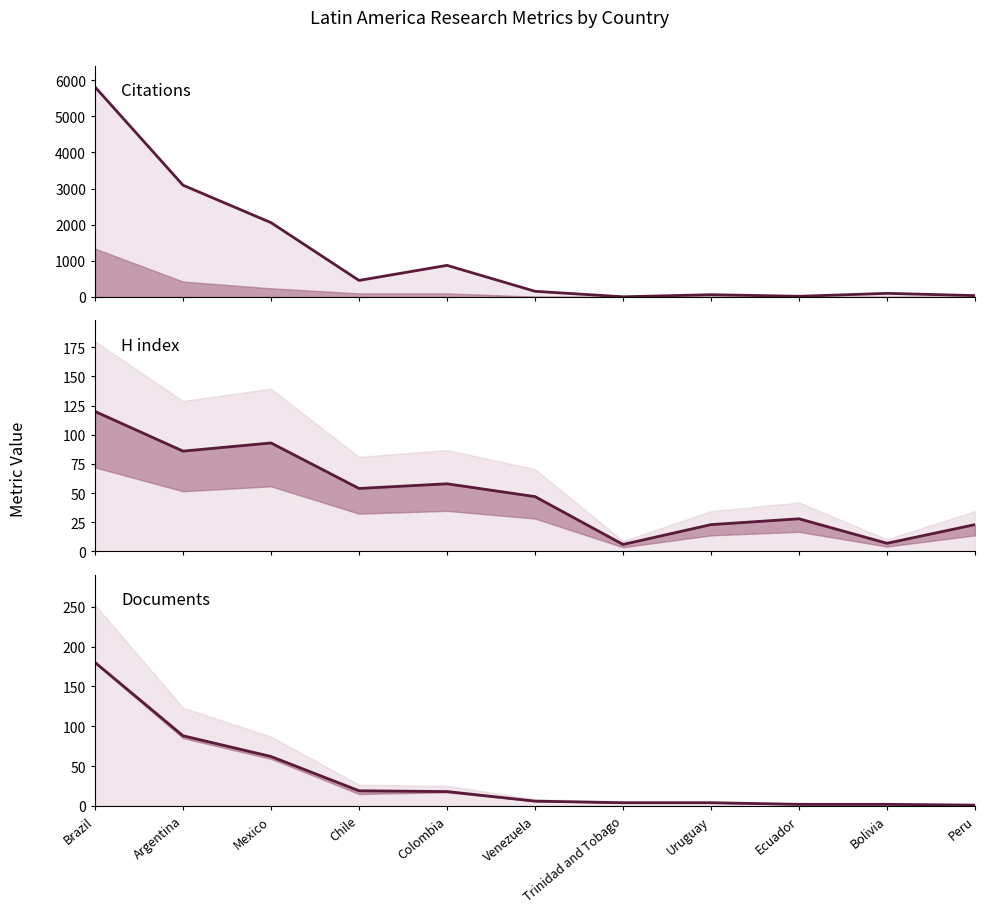

At which label is Citations line closest to 2908?

Argentina